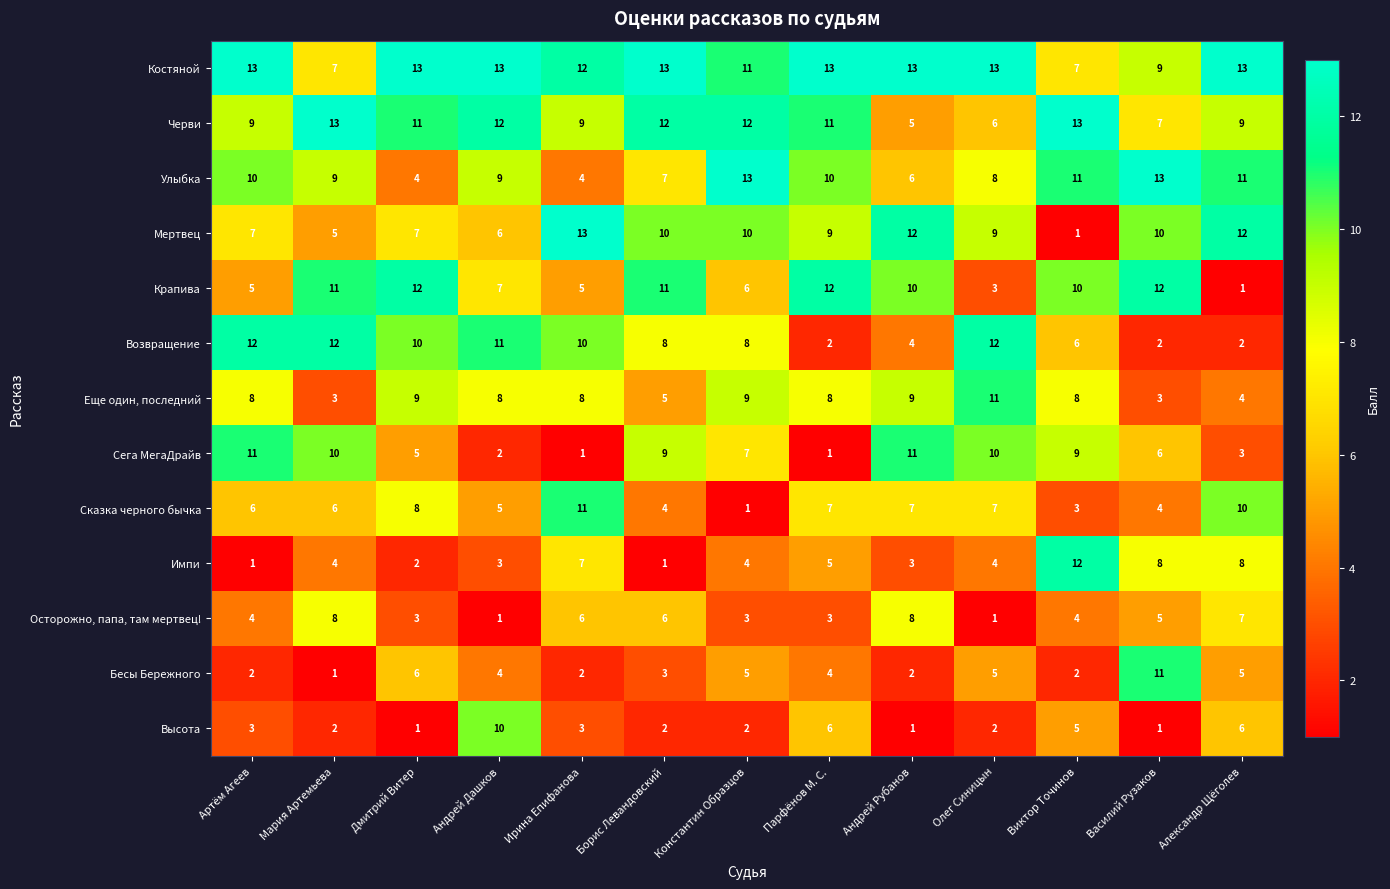

What is the approximate value of Импи at Олег Синицын, to the nearest 5?

5